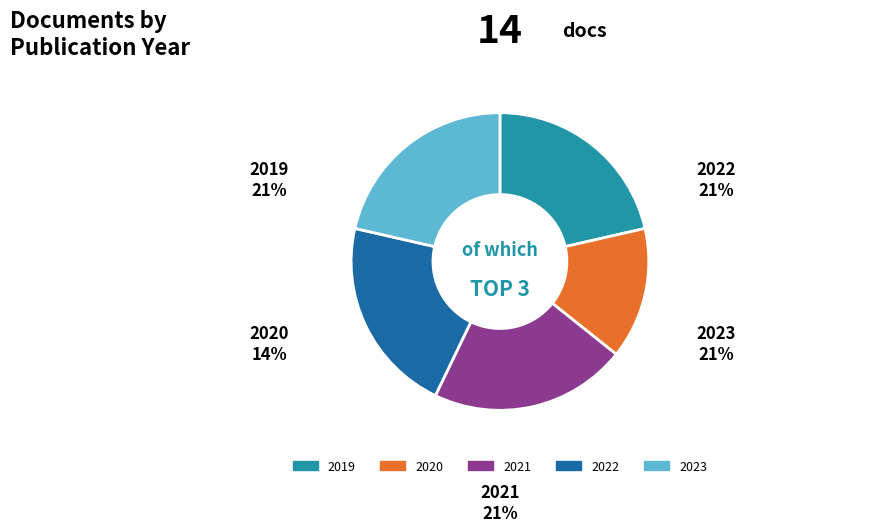

What is the largest slice in the pie chart?

2019